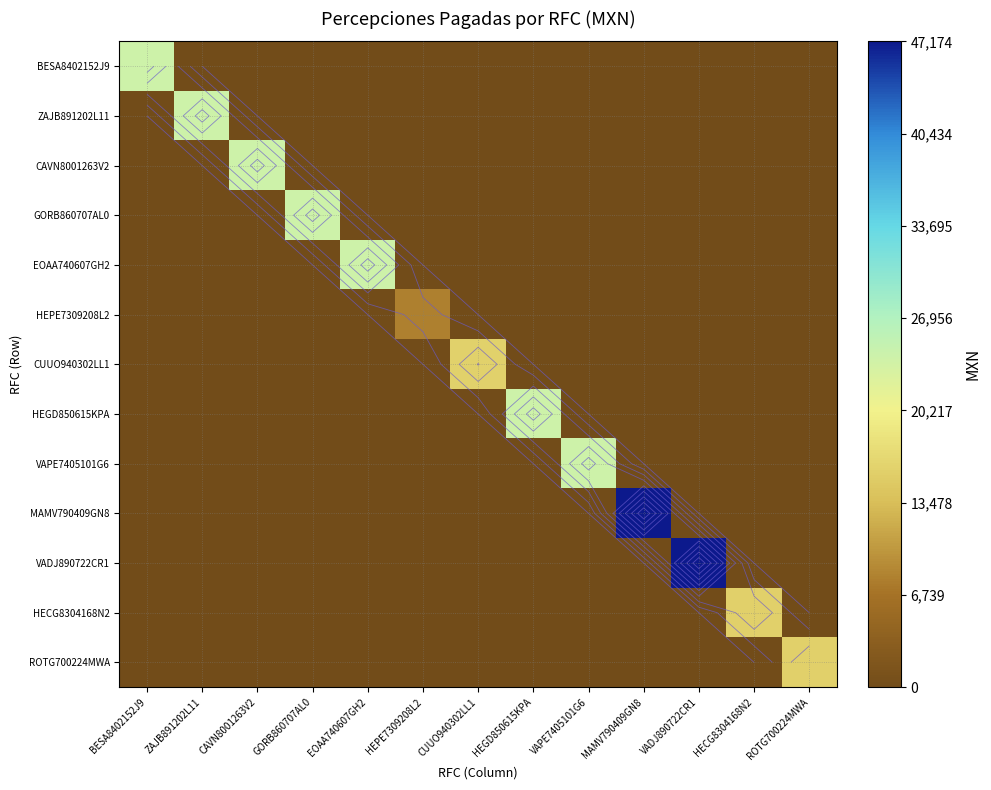

List the labels in order of MAMV790409GN8 value, smallest first.

BESA8402152J9, ZAJB891202L11, CAVN8001263V2, GORB860707AL0, EOAA740607GH2, HEPE7309208L2, CUUO940302LL1, HEGD850615KPA, VAPE7405101G6, VADJ890722CR1, HECG8304168N2, ROTG700224MWA, MAMV790409GN8